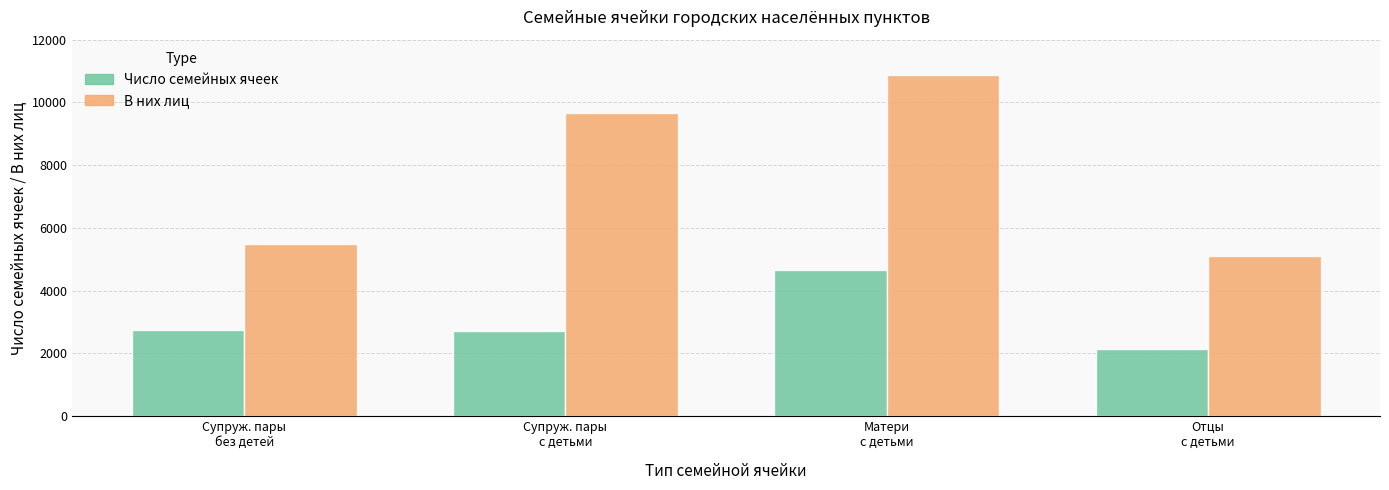

Rank the series at Супруж. пары
без детей from highest to lowest value.

В них лиц, Число семейных ячеек